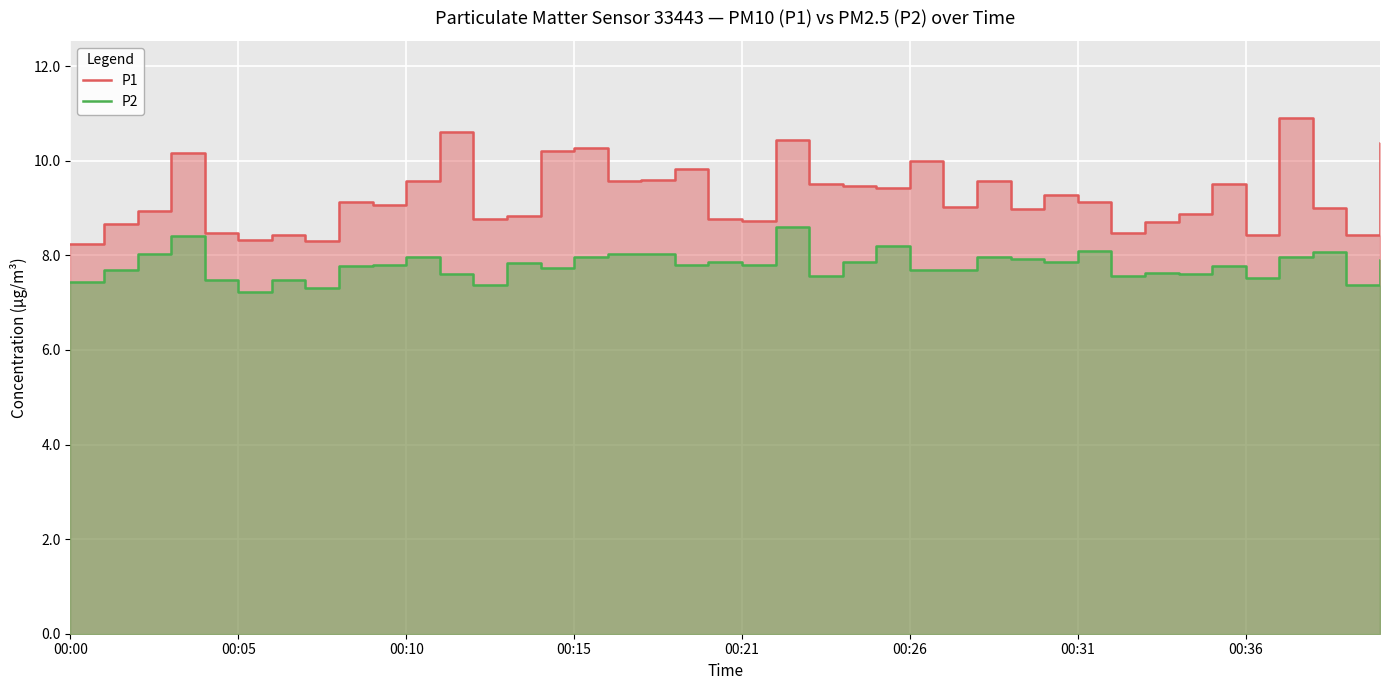

What is the label of the 13th point from the left?

12